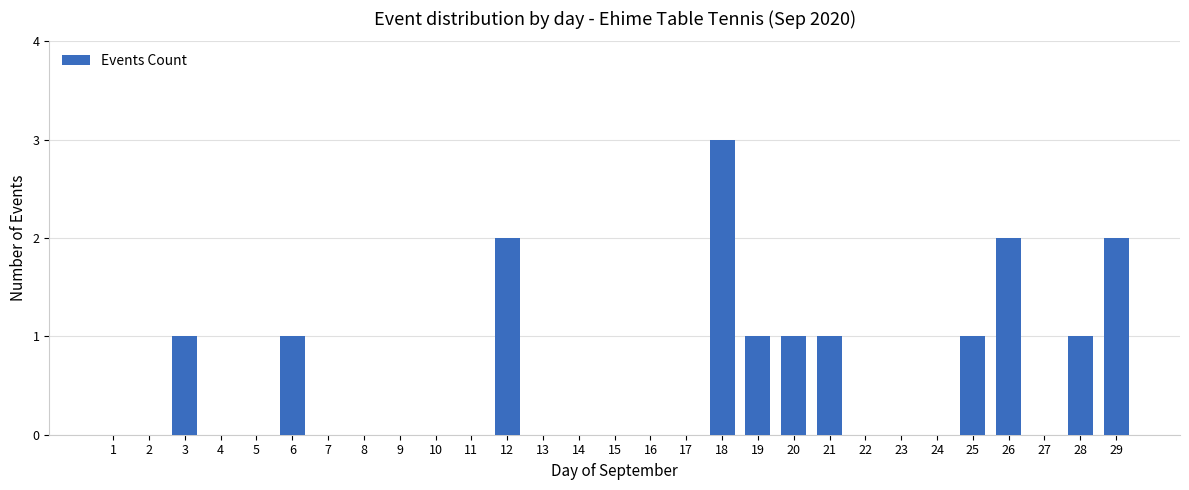

Reading left to right, transcribe all the data shown in this chart.

0	0	1	0	0	1	0	0	0	0	0	2	0	0	0	0	0	3	1	1	1	0	0	0	1	2	0	1	2